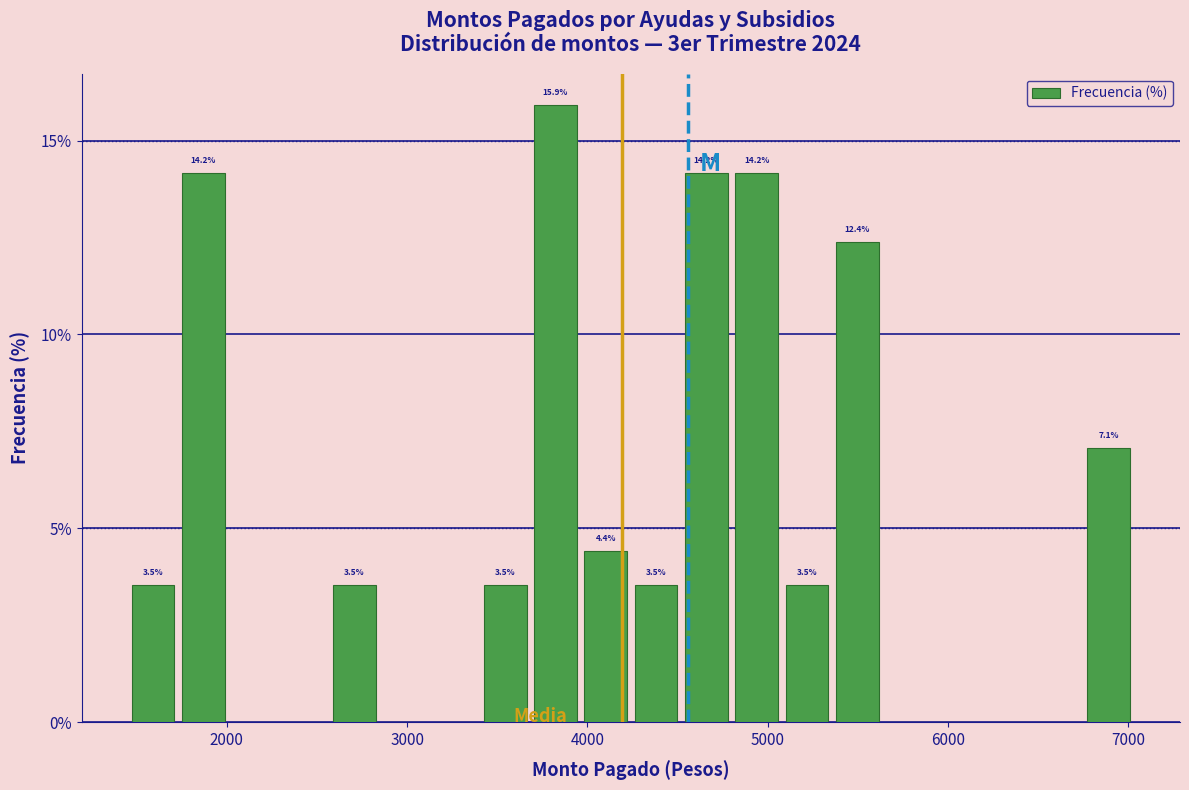

Around what value on the x-axis is the tallest bar? Give the approximate position of its centre, as read against the axis.

3800